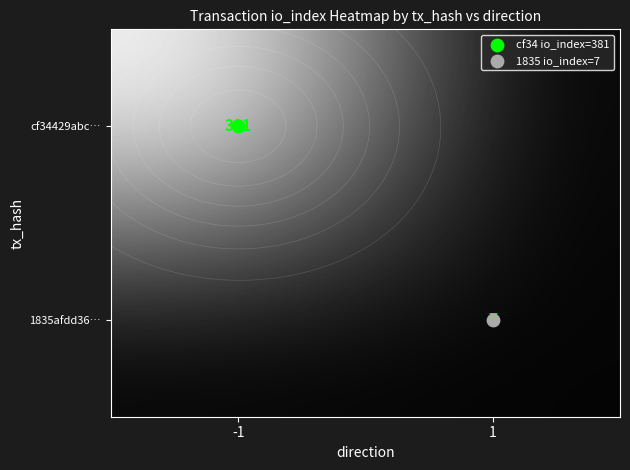

Rank the series by their average value, from highest to lowest.

cf34429abc…, 1835afdd36…